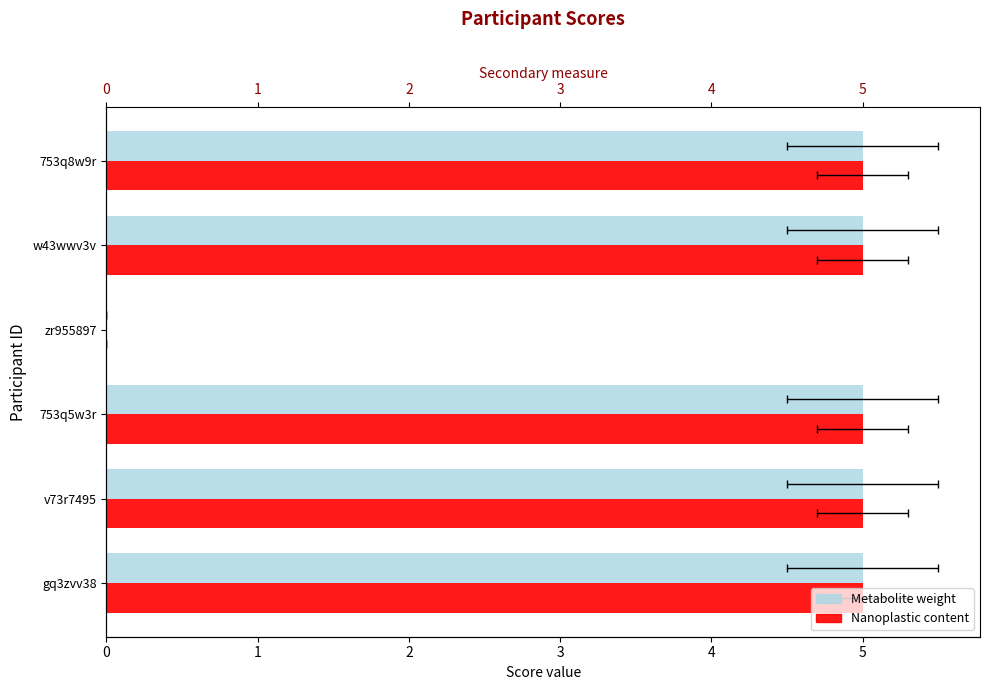

List the labels in order of Metabolite weight value, largest first.

0, 1, 2, 4, 5, 3